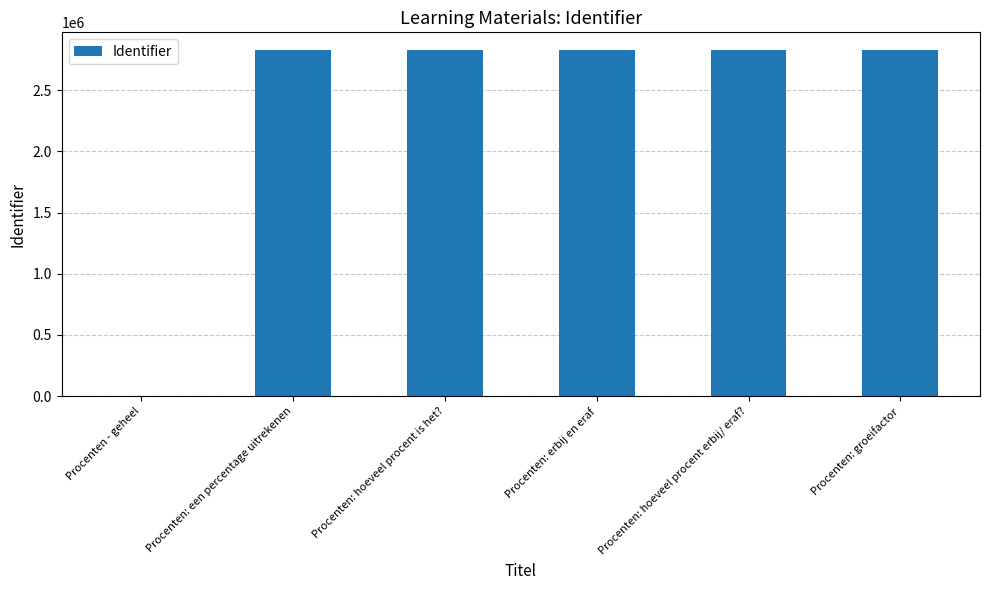

What is the change in value from Procenten - geheel to Procenten: erbij en eraf?

+2830870